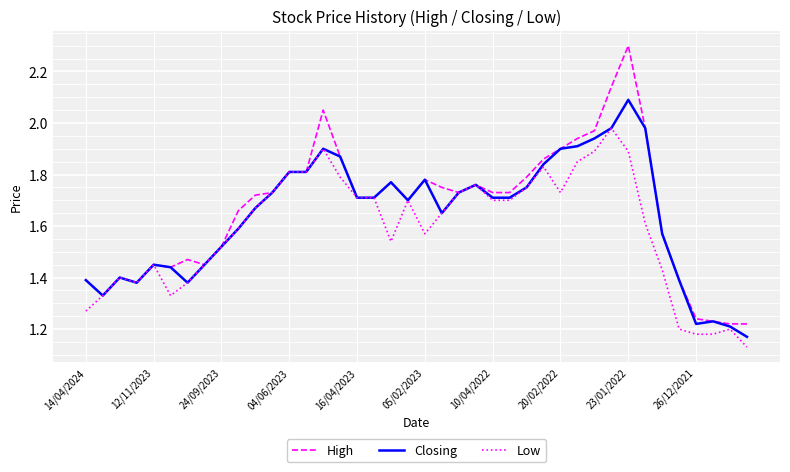

Which series has the widest spread of values?

High